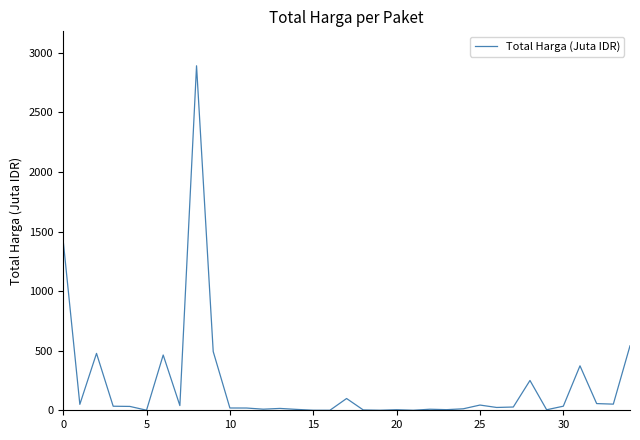

What is the difference between the maximum and minimum values?

2892.0